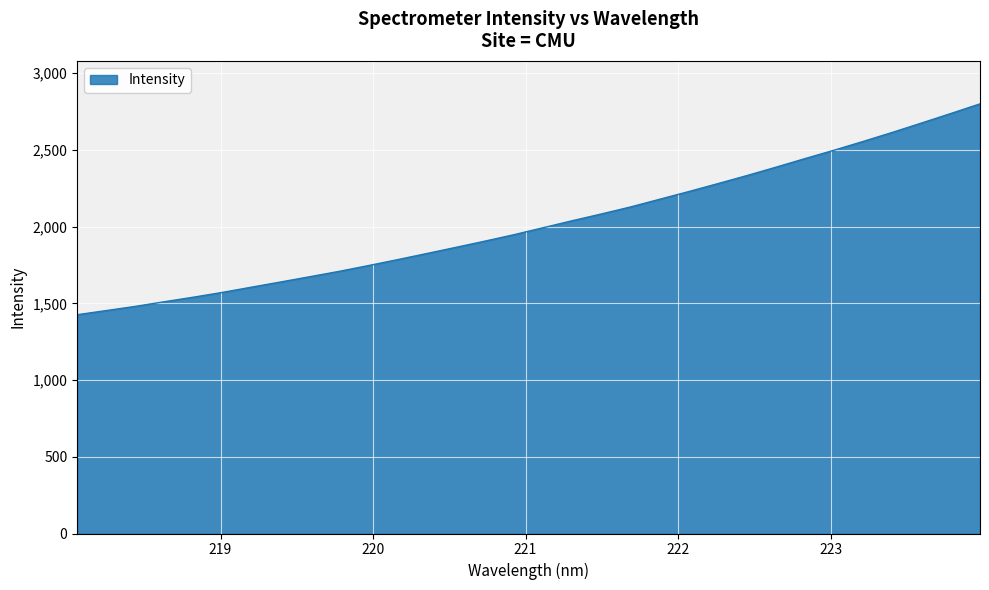

How many lines are shown in the chart?

1